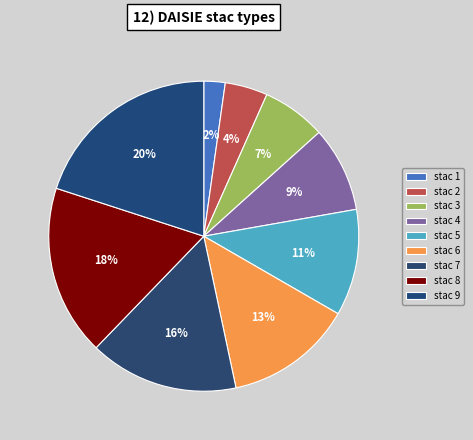

How many segments does this pie chart have?

9